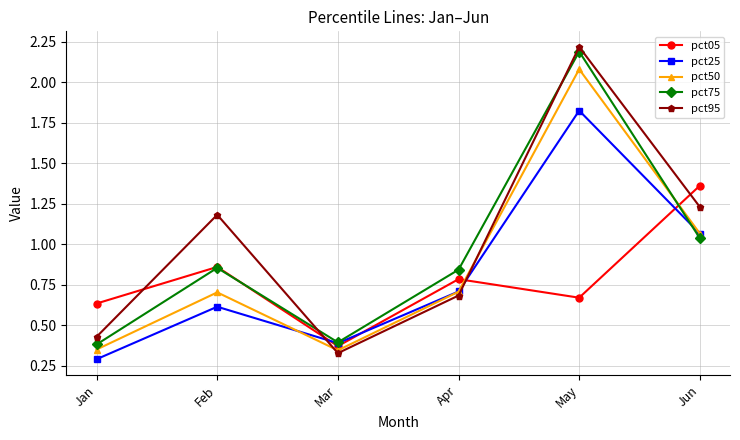

Is the value of pct95 at Jan greater than the value of pct05 at May?

No